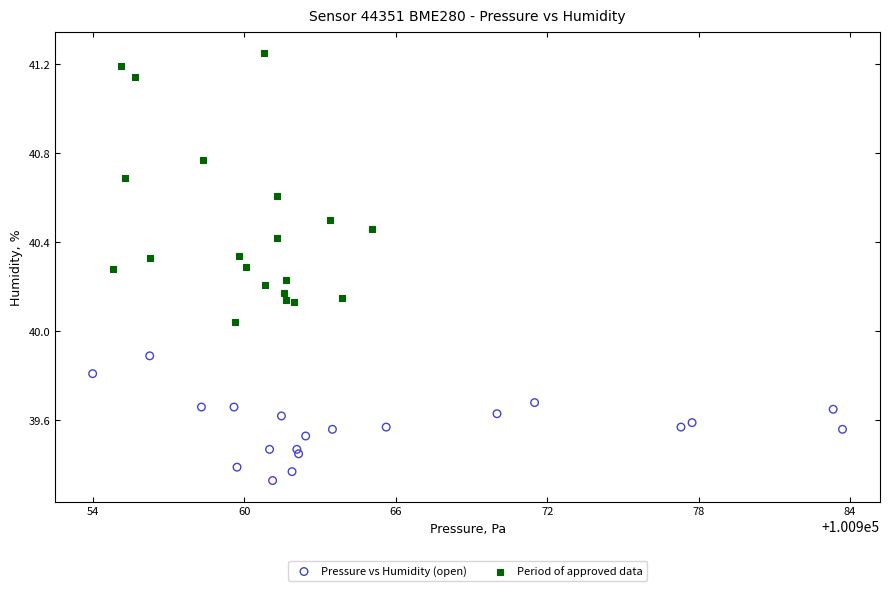

Which series reaches the maximum Y coordinate?

Period of approved data